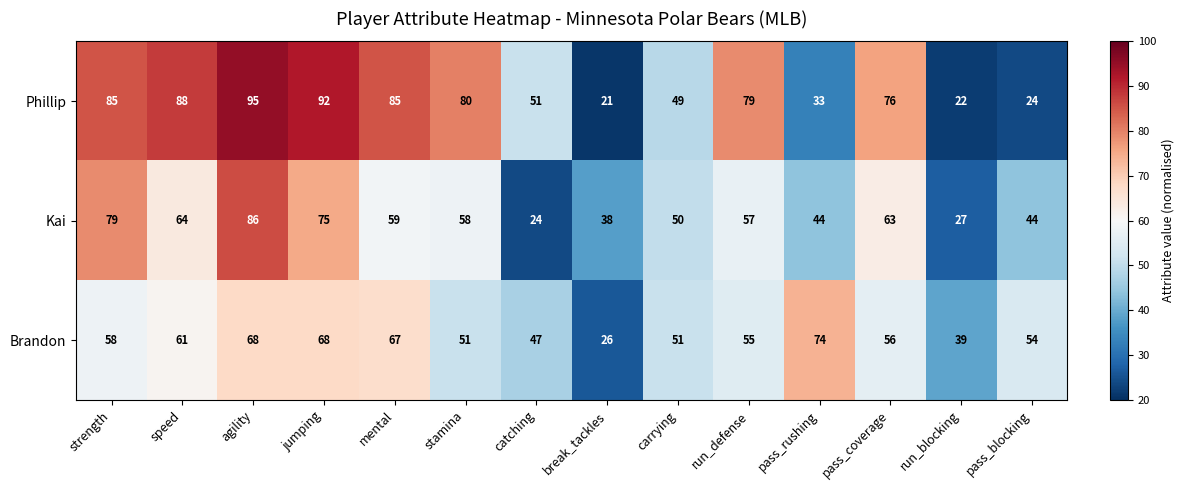

Read the Brandon value at mental, to the nearest 5.

65